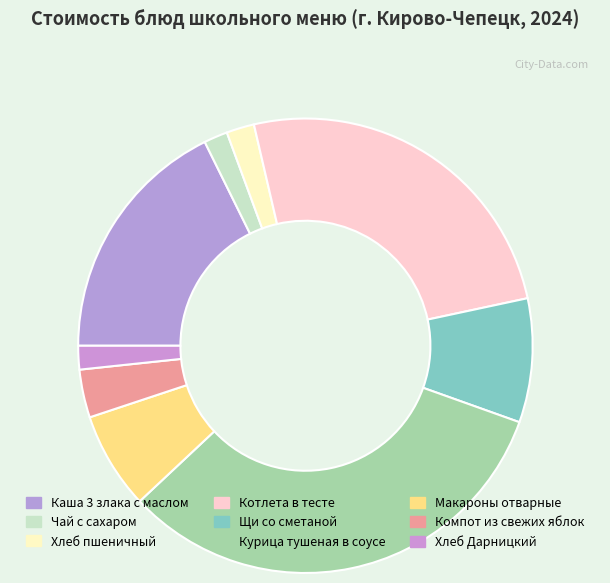

How many slices are in this pie chart?

9